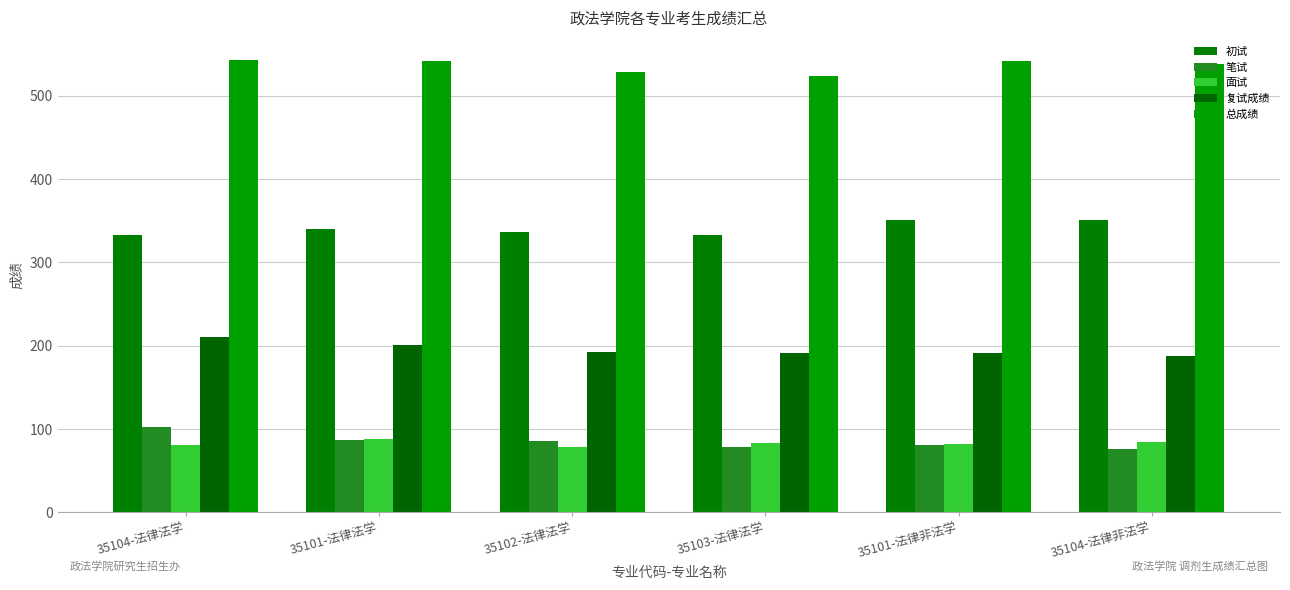

What is the approximate value of 面试 at 35102-法律法学?

78.8